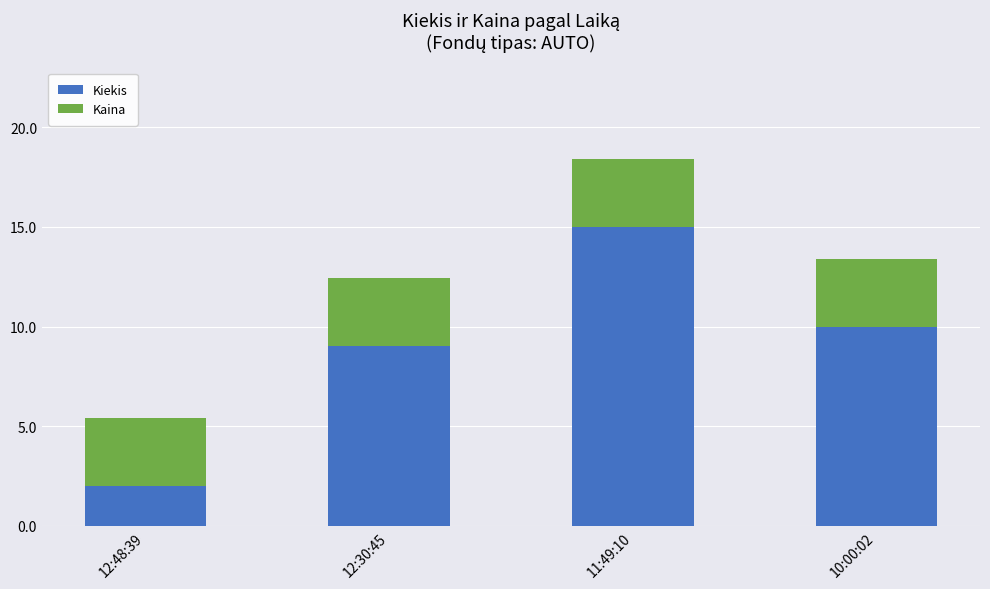

At which category is the sum across all series the highest?

11:49:10